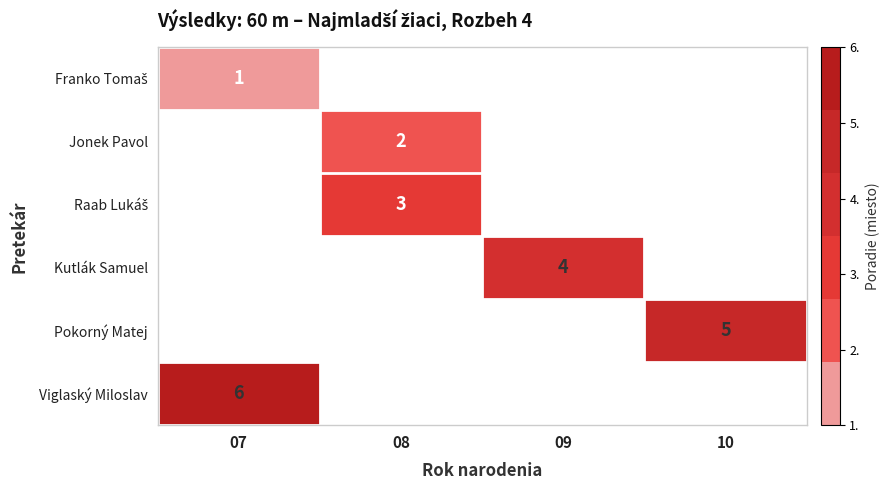

The Viglaský Miloslav series shows 6 at 07. True or false?

True